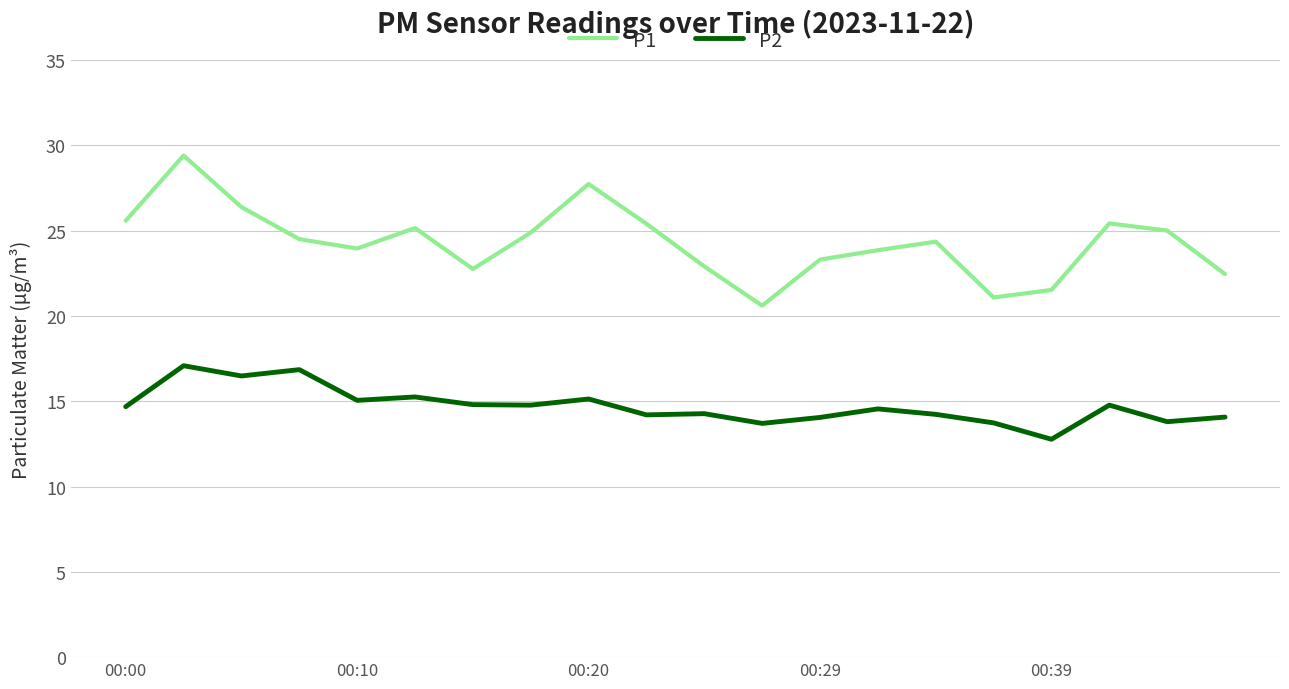

True or false: P1 and P2 cross at least once.

False